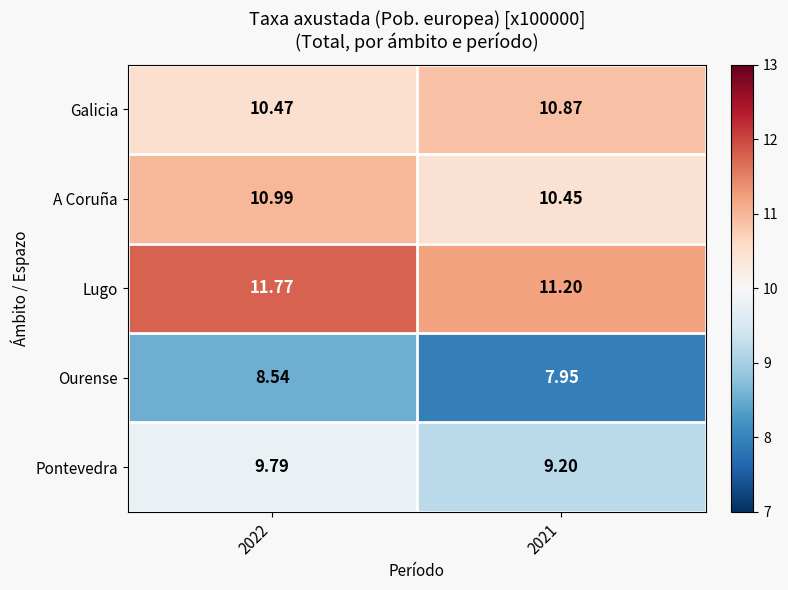

Is the value of Lugo at 2021 greater than the value of Ourense at 2021?

Yes